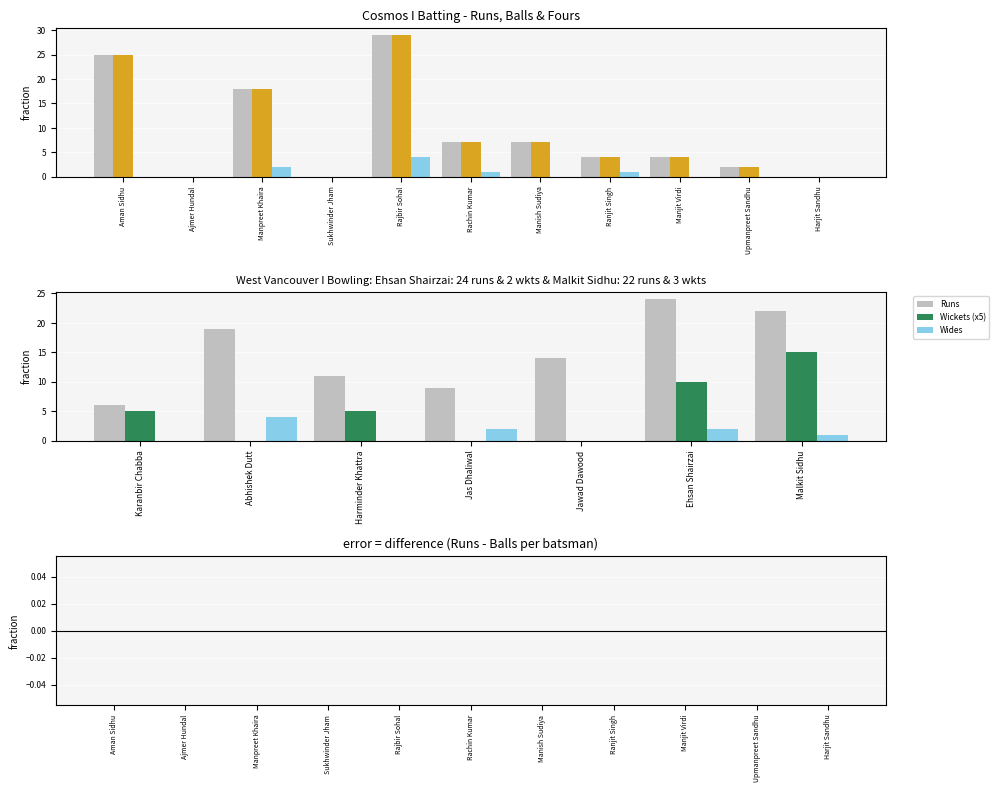

How many positive values does the Fours series have?

4